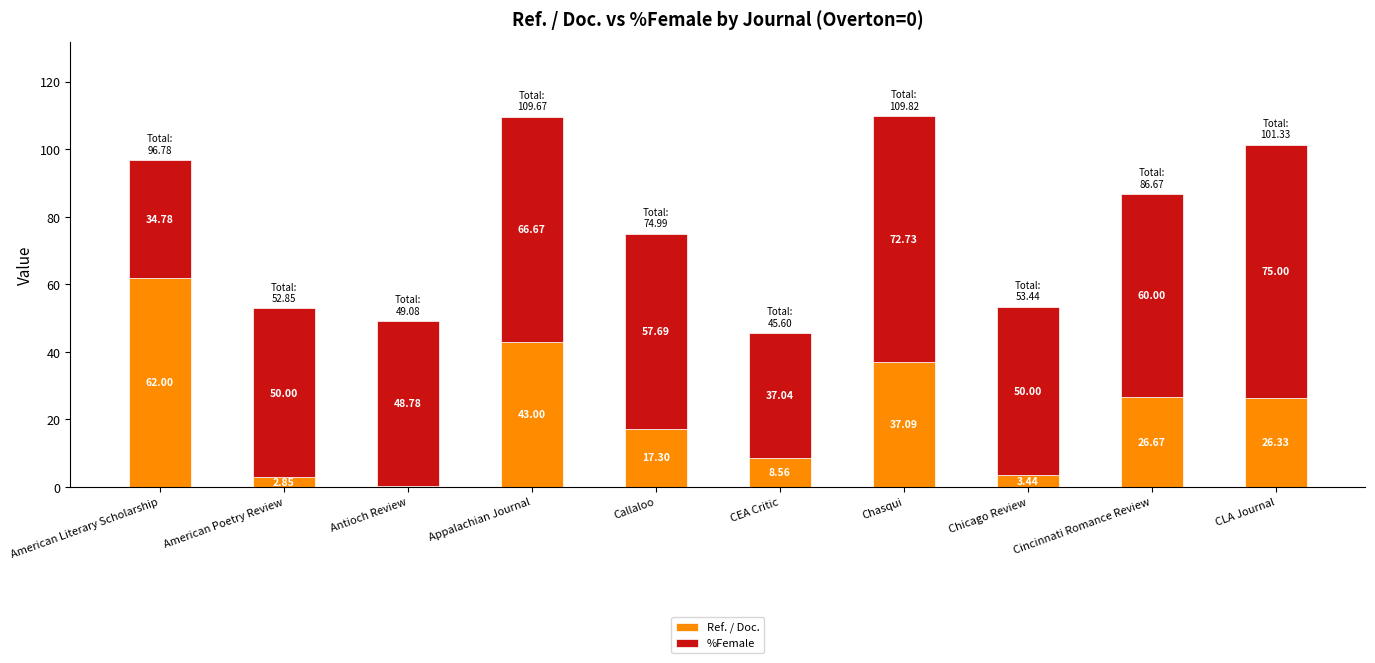

Does the chart contain stacked bars?

Yes